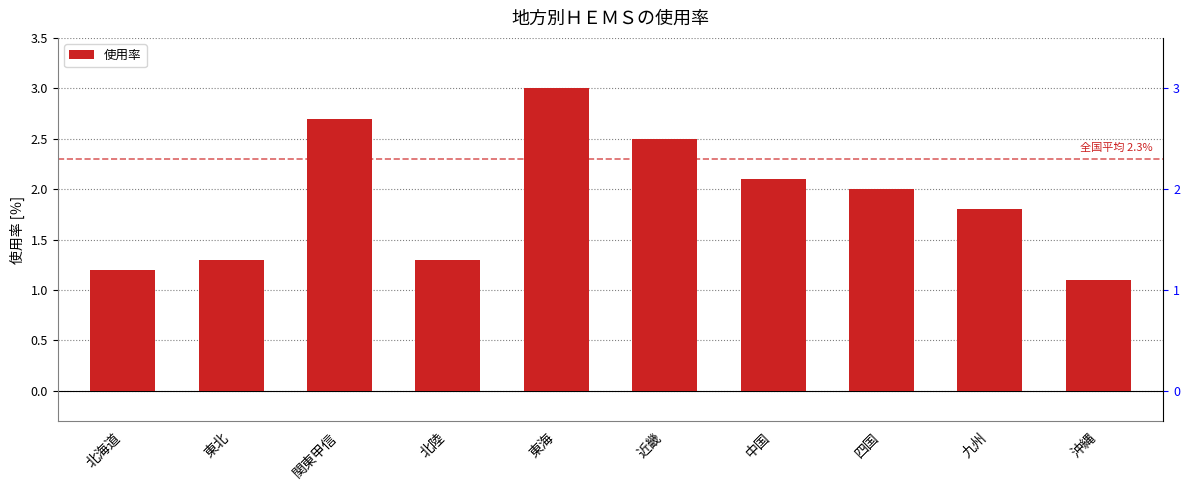

Reading left to right, what are all the values shown in this chart?

北海道=1.2	東北=1.3	関東甲信=2.7	北陸=1.3	東海=3.0	近畿=2.5	中国=2.1	四国=2.0	九州=1.8	沖縄=1.1